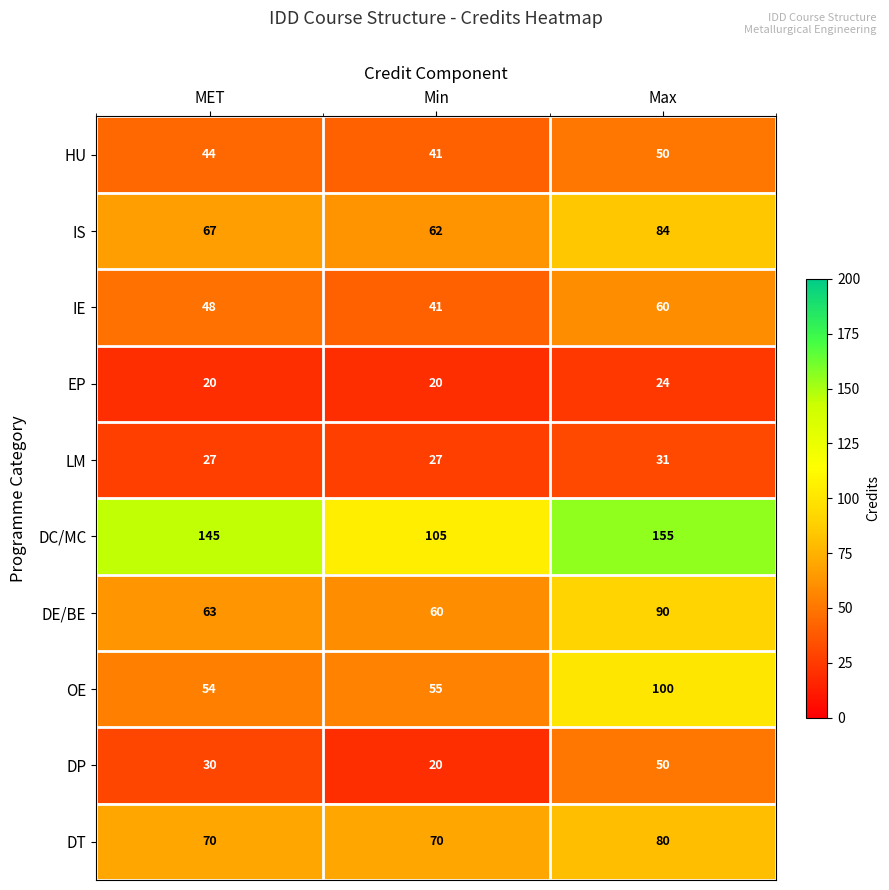

What is the maximum value shown in the chart?

155